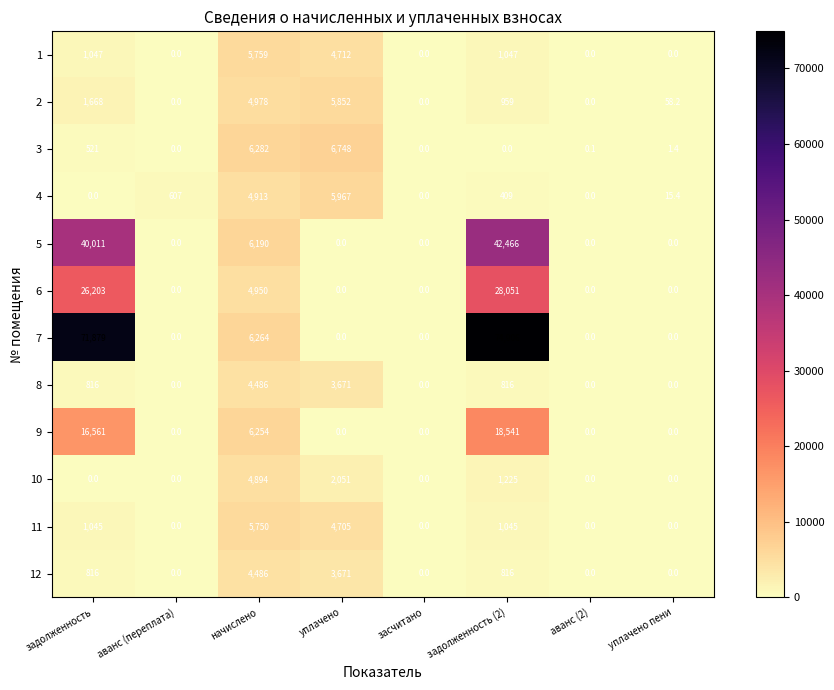

Which category has the highest value across all series?

задолженность (2)